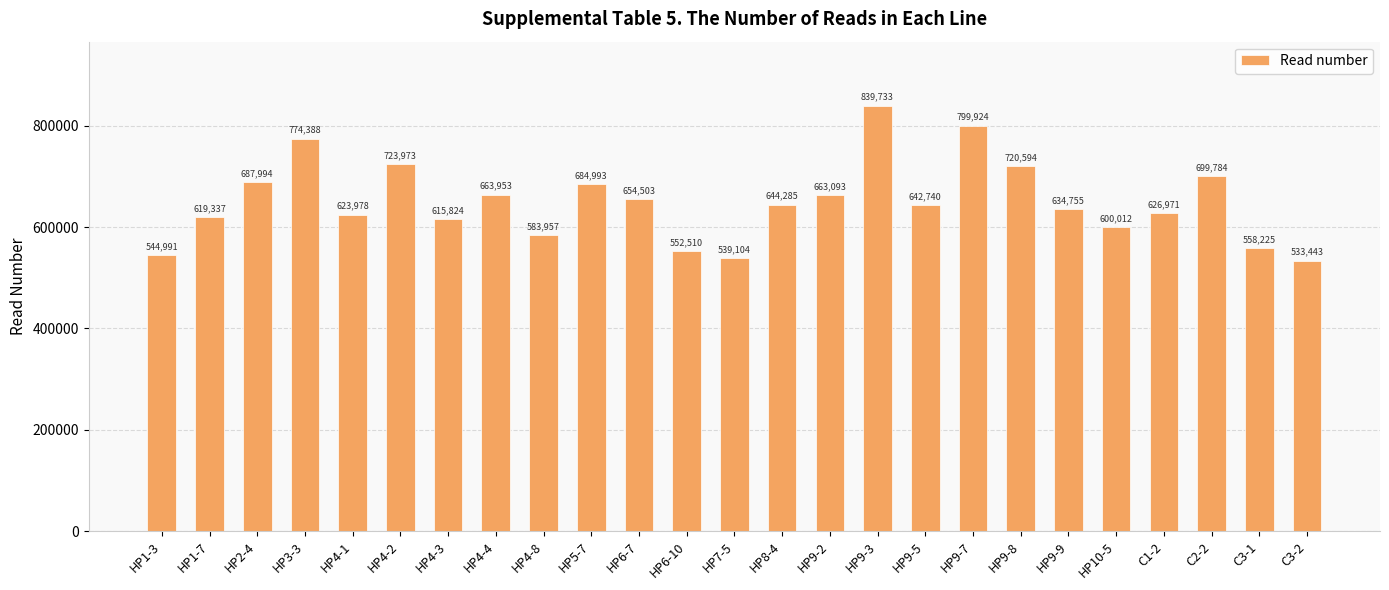

Rank the categories by value from lowest to highest.

C3-2, HP7-5, HP1-3, HP6-10, C3-1, HP4-8, HP10-5, HP4-3, HP1-7, HP4-1, C1-2, HP9-9, HP9-5, HP8-4, HP6-7, HP9-2, HP4-4, HP5-7, HP2-4, C2-2, HP9-8, HP4-2, HP3-3, HP9-7, HP9-3